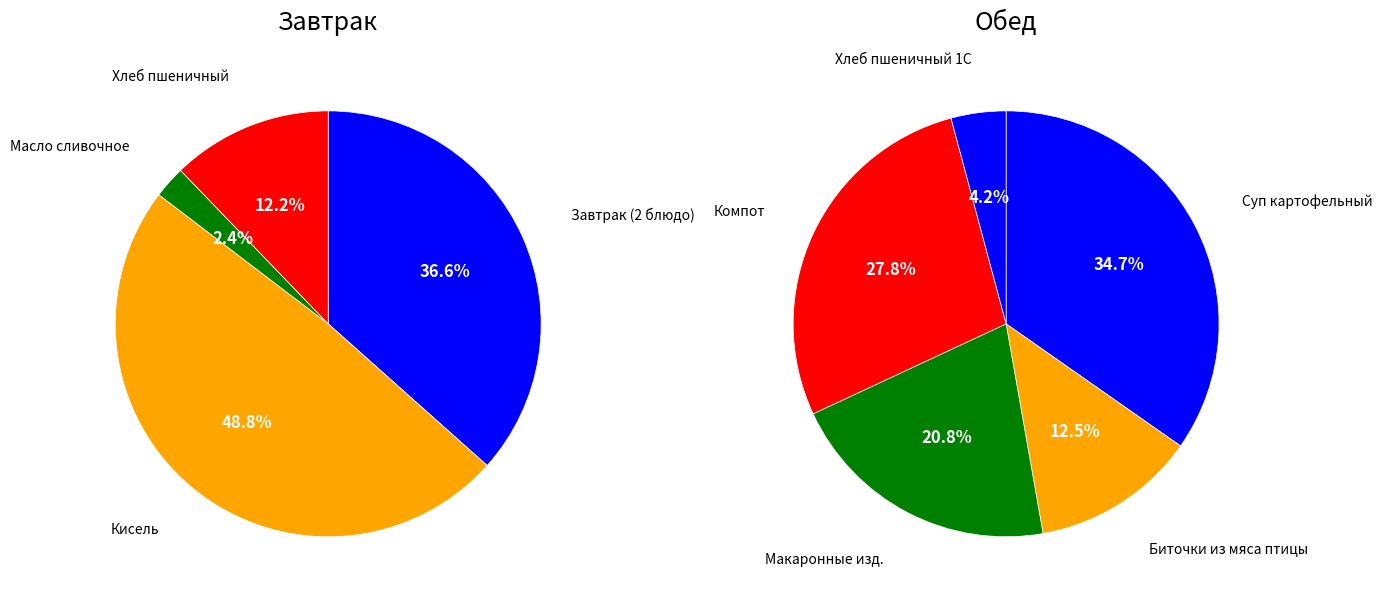

The Макаронные изд. slice represents 27% of the pie. True or false?

False